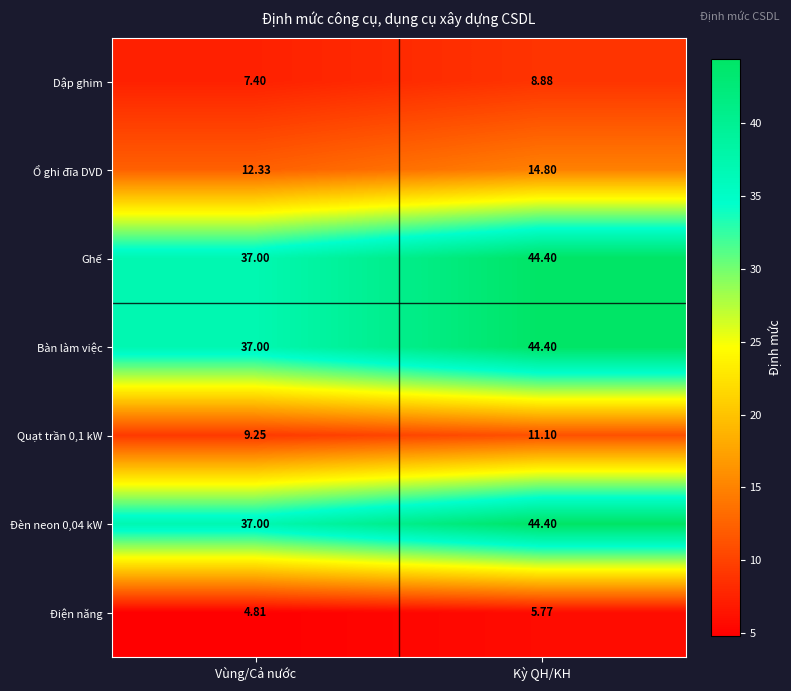

List the labels in order of Dập ghim value, largest first.

Kỳ QH/KH, Vùng/Cả nước